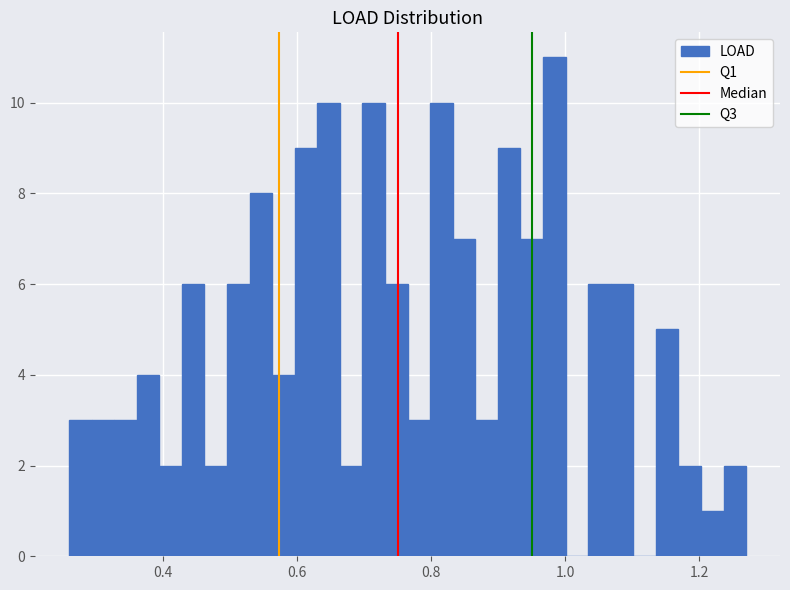

Around what value on the x-axis is the tallest bar? Give the approximate position of its centre, as read against the axis.

0.98